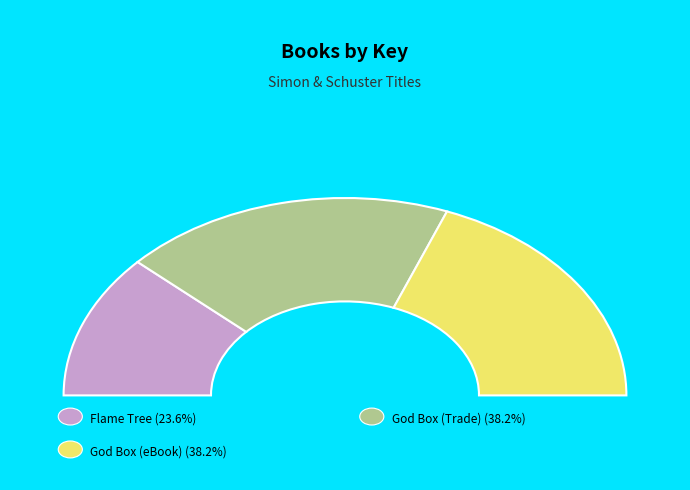

Count the number of slices in the pie.

3